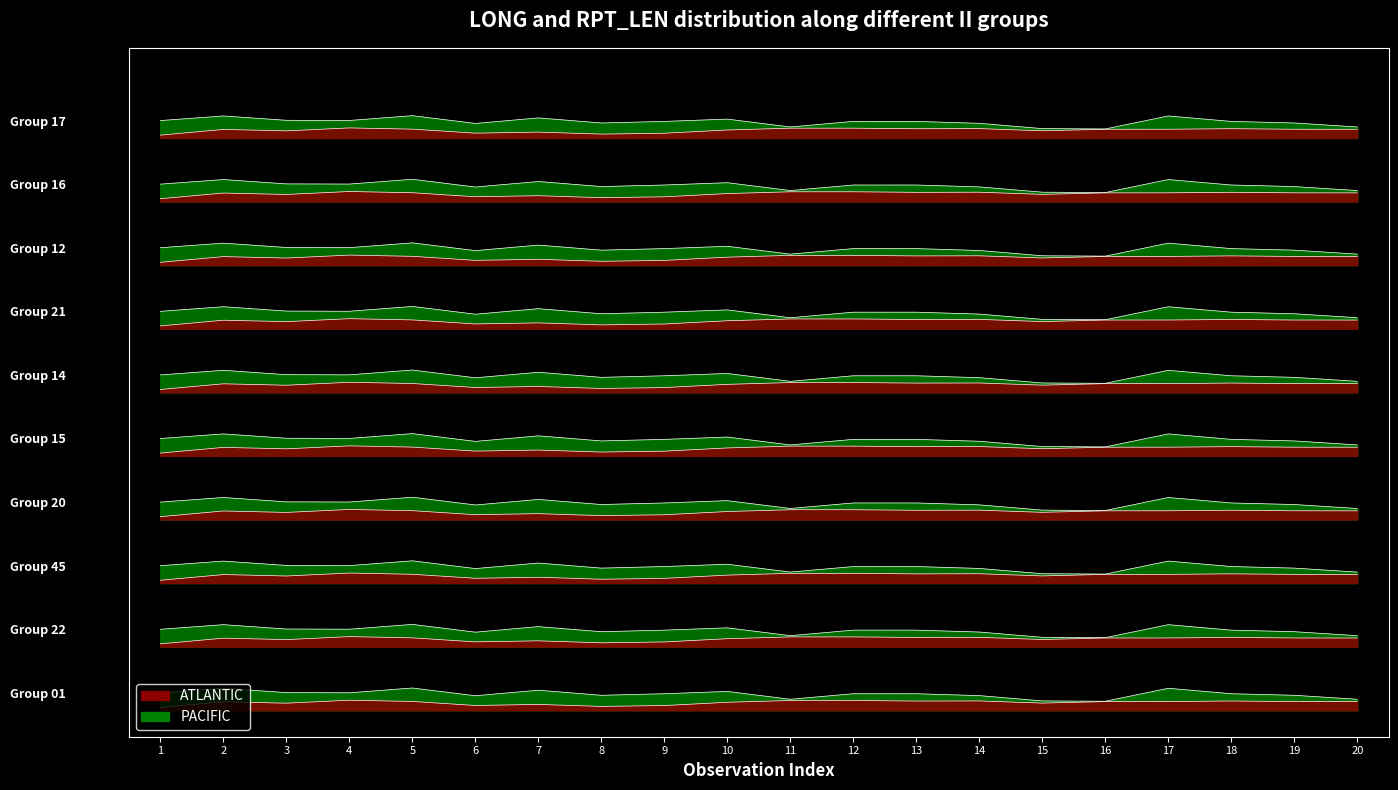

What is the maximum value shown in the chart?

6.2